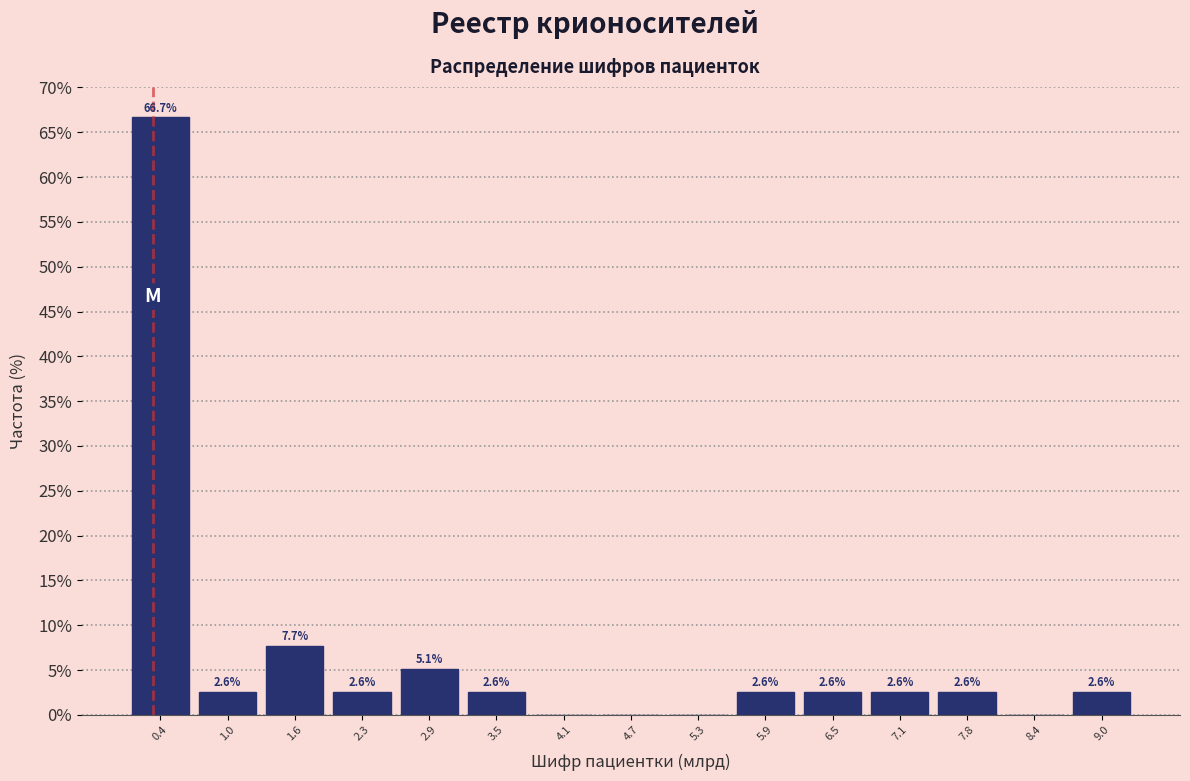

Reading left to right, transcribe all the data shown in this chart.

0.4=66.7	1.0=2.6	1.6=7.7	2.3=2.6	2.9=5.1	3.5=2.6	4.1=0.0	4.7=0.0	5.3=0.0	5.9=2.6	6.5=2.6	7.1=2.6	7.8=2.6	8.4=0.0	9.0=2.6